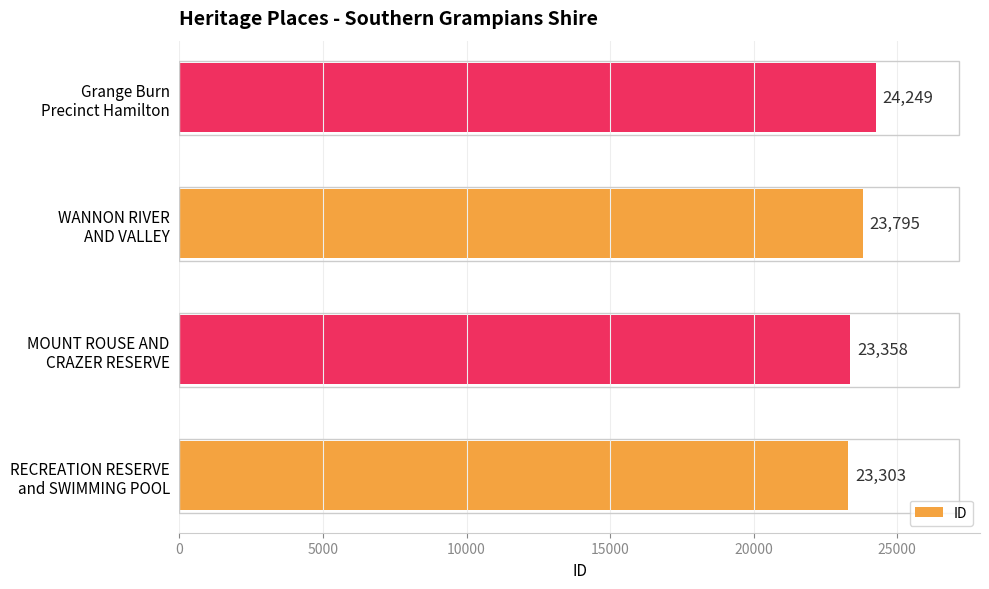

What is the difference between the maximum and minimum values?

946